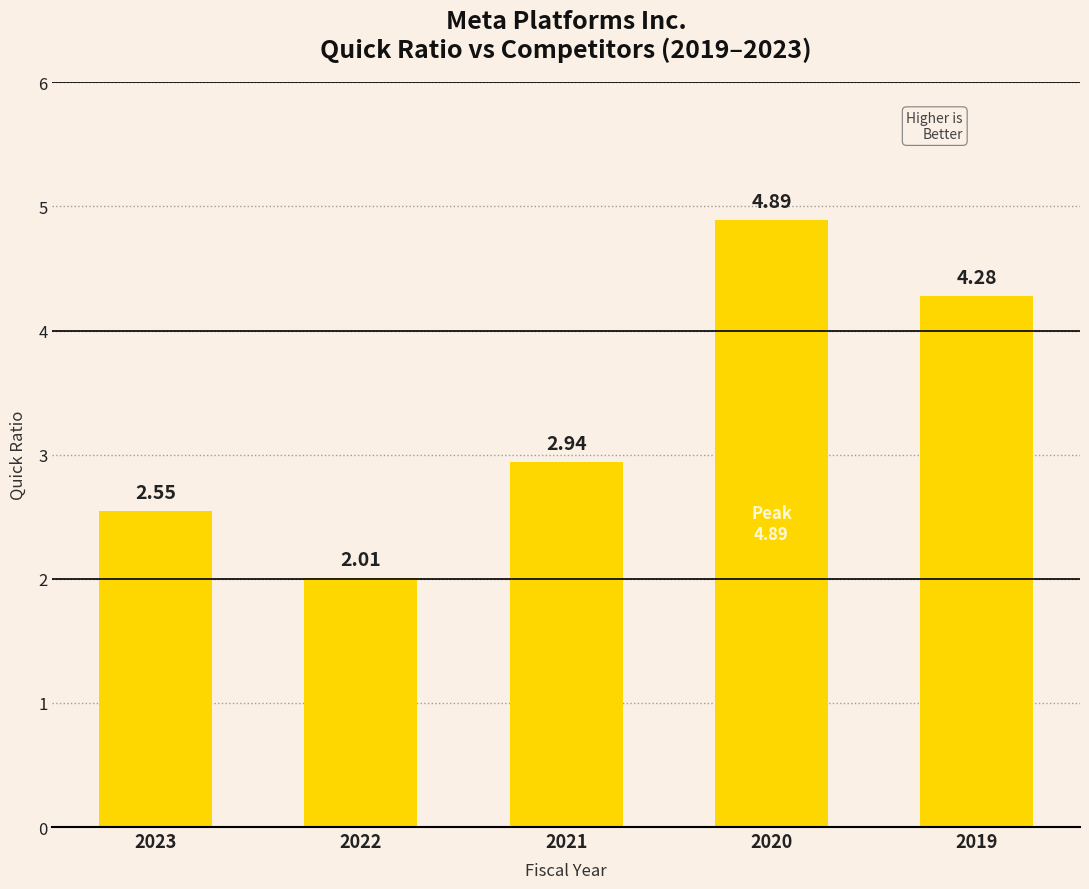

The value at 2020 is 4.9. True or false?

True